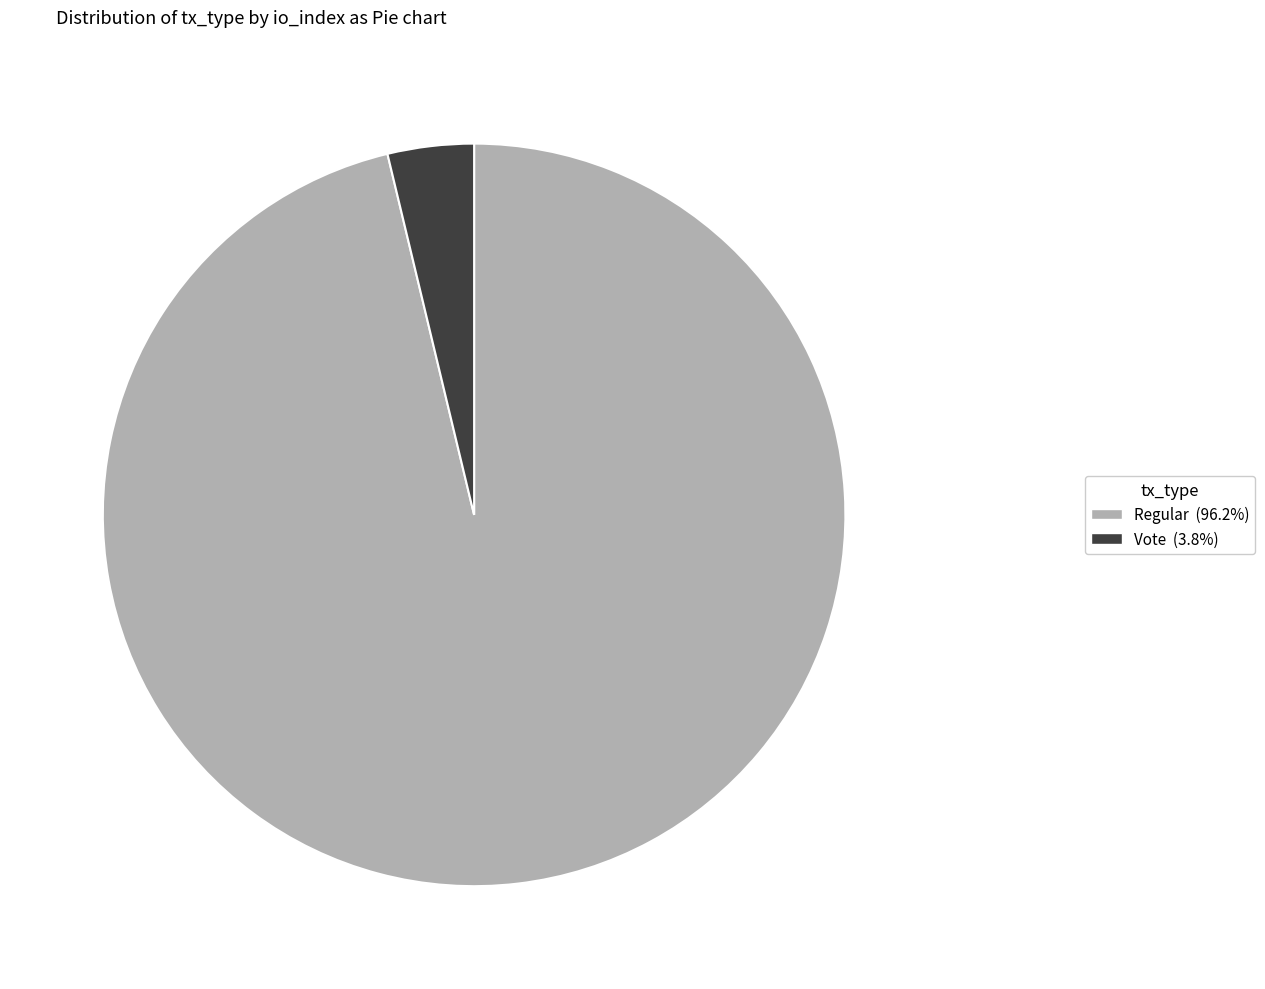

Is there any slice that represents more than half of the pie?

Yes